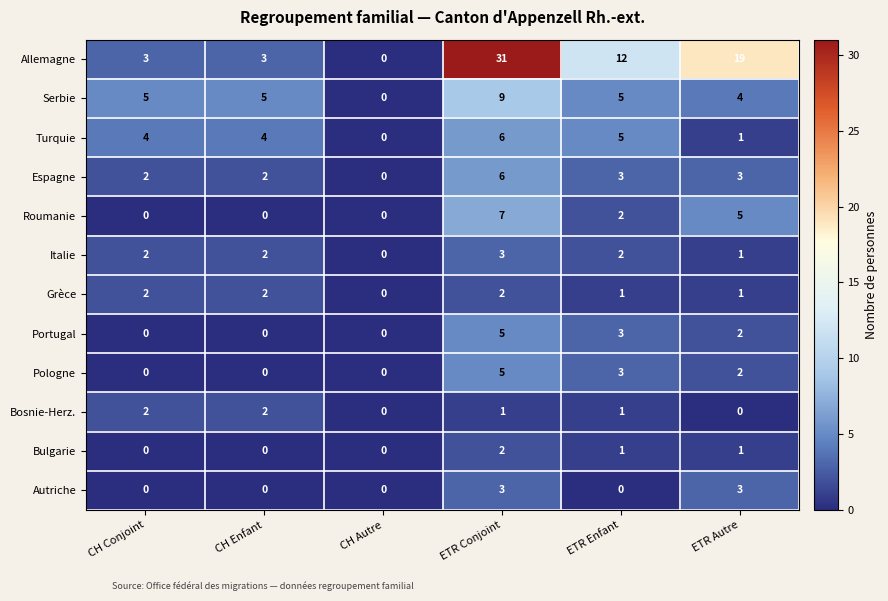

How many series are shown in this chart?

12